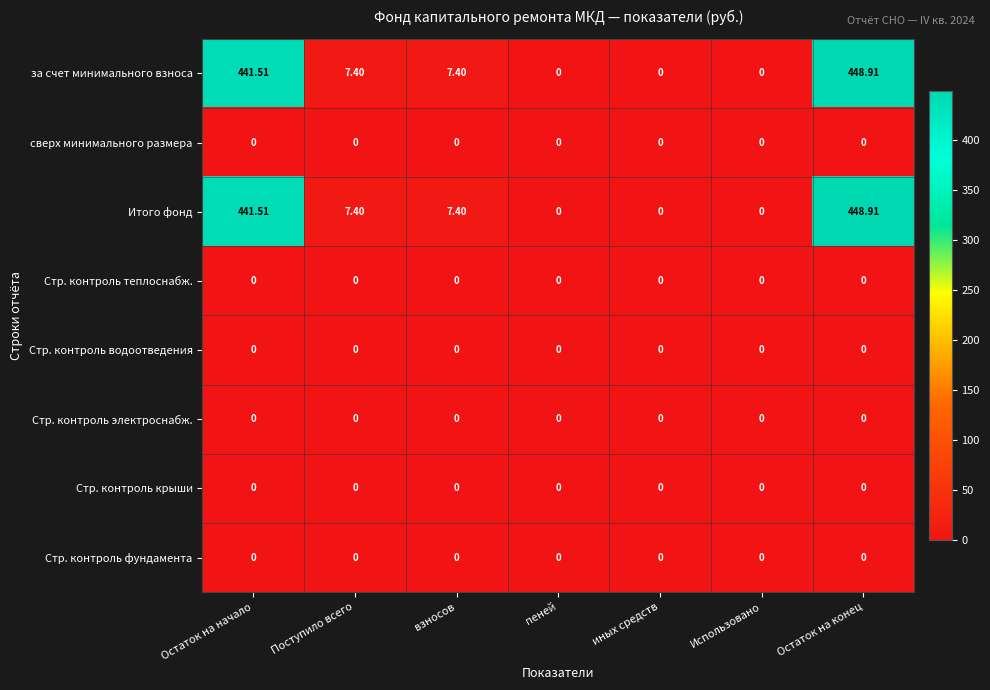

At how many categories does at least one series exceed 448?

1